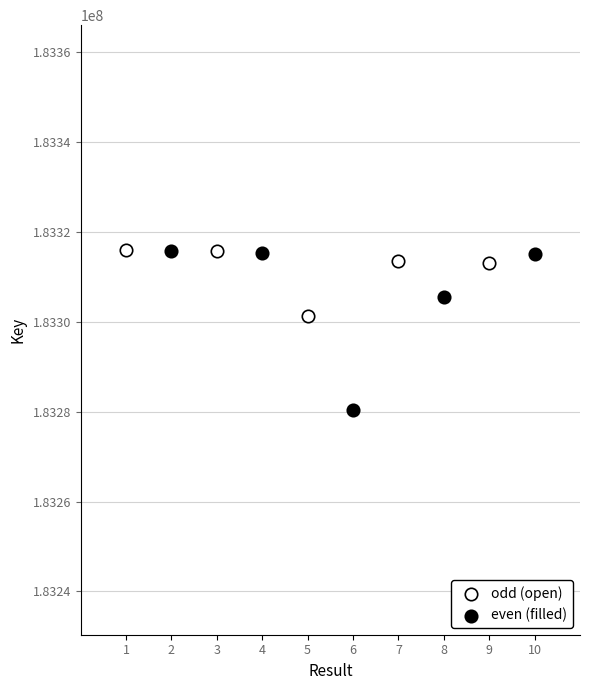

Which series has the largest Y range (max minus min)?

even (filled)